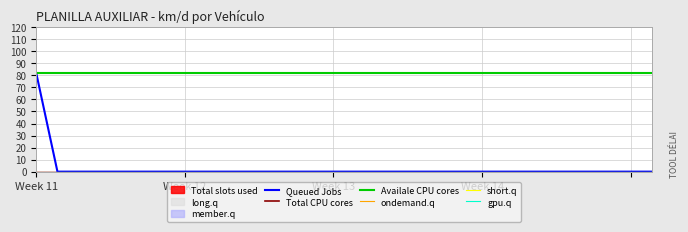

True or false: Availale CPU cores and Queued Jobs cross at least once.

False